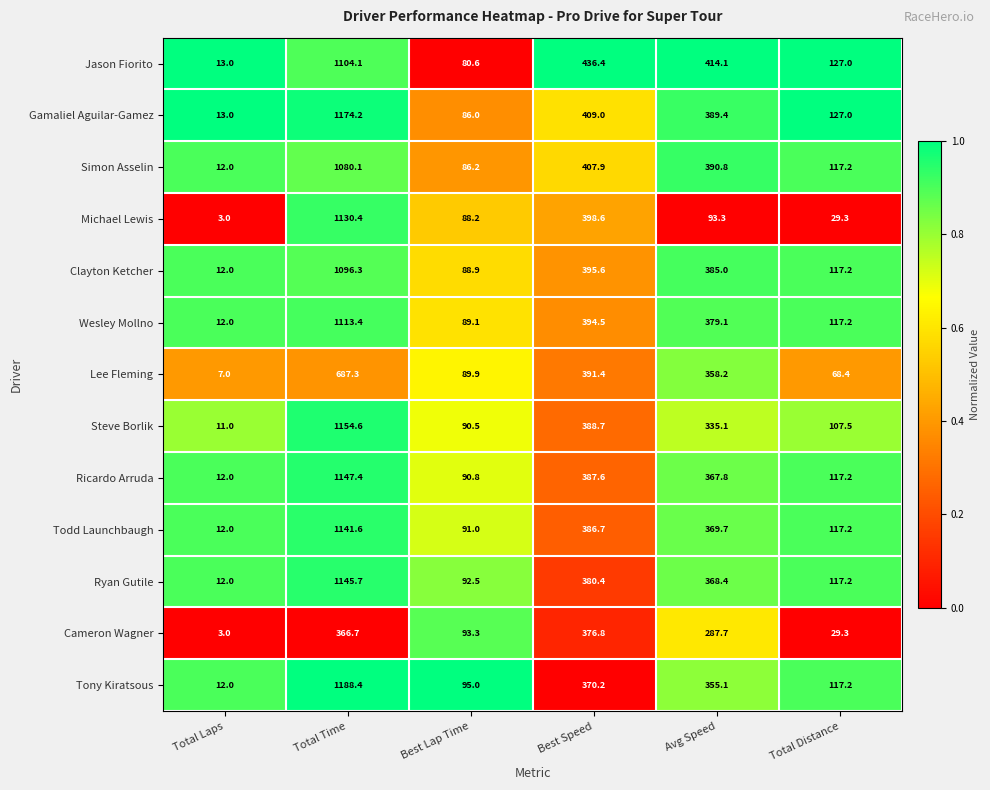

True or false: Jason Fiorito has a value of 80.6 at Best Lap Time.

True